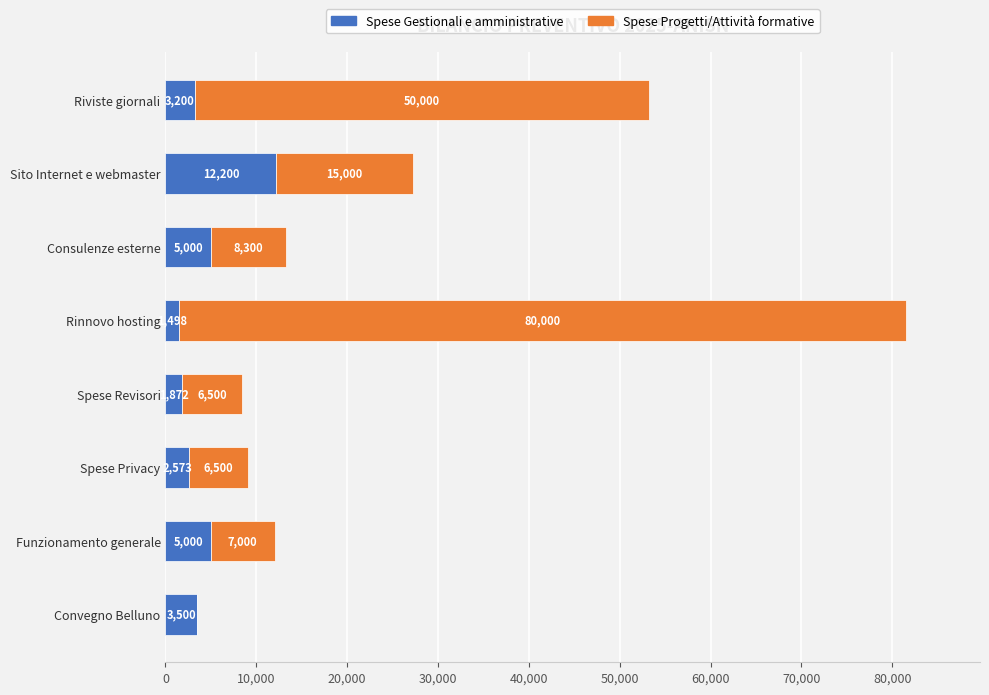

At which category is the sum across all series the highest?

Rinnovo hosting